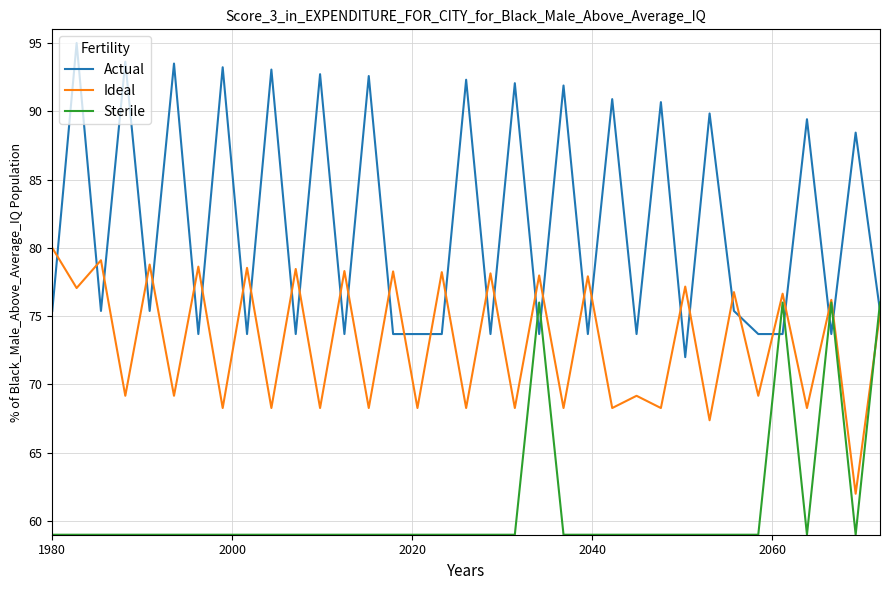

Which series has the widest spread of values?

Actual